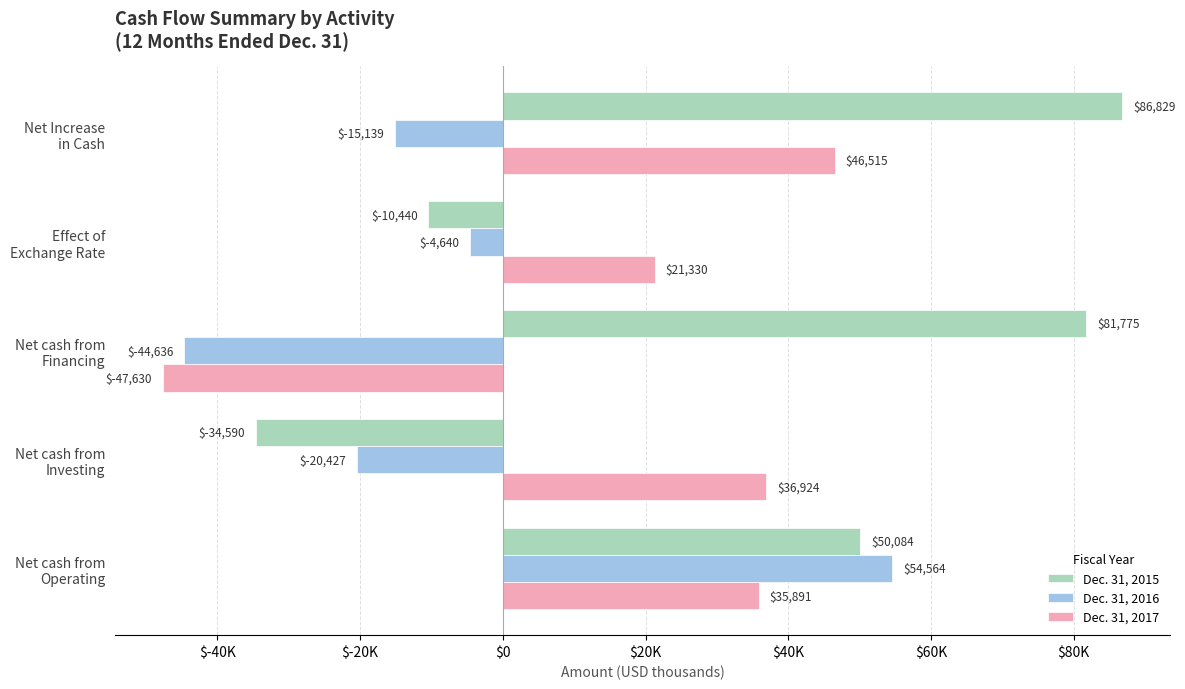

How many values in Dec. 31, 2017 are below zero?

1